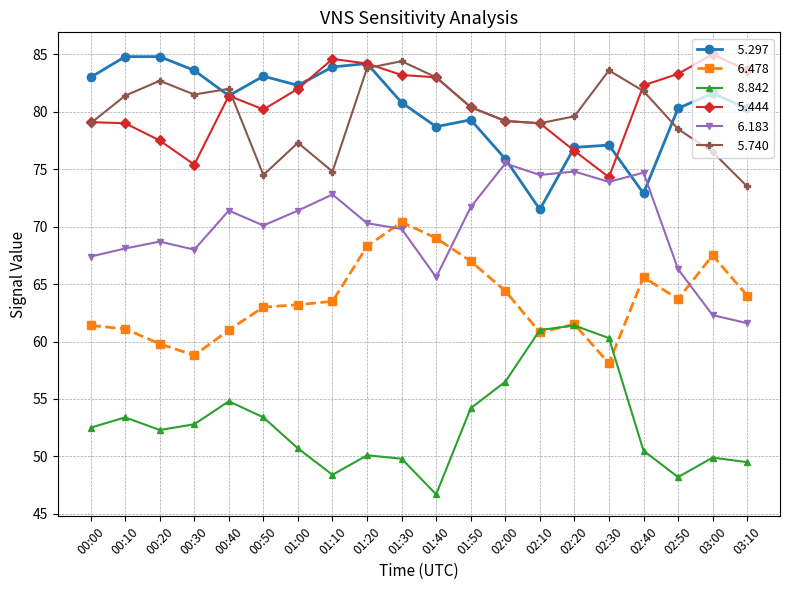

What is the minimum value shown in the chart?

46.7